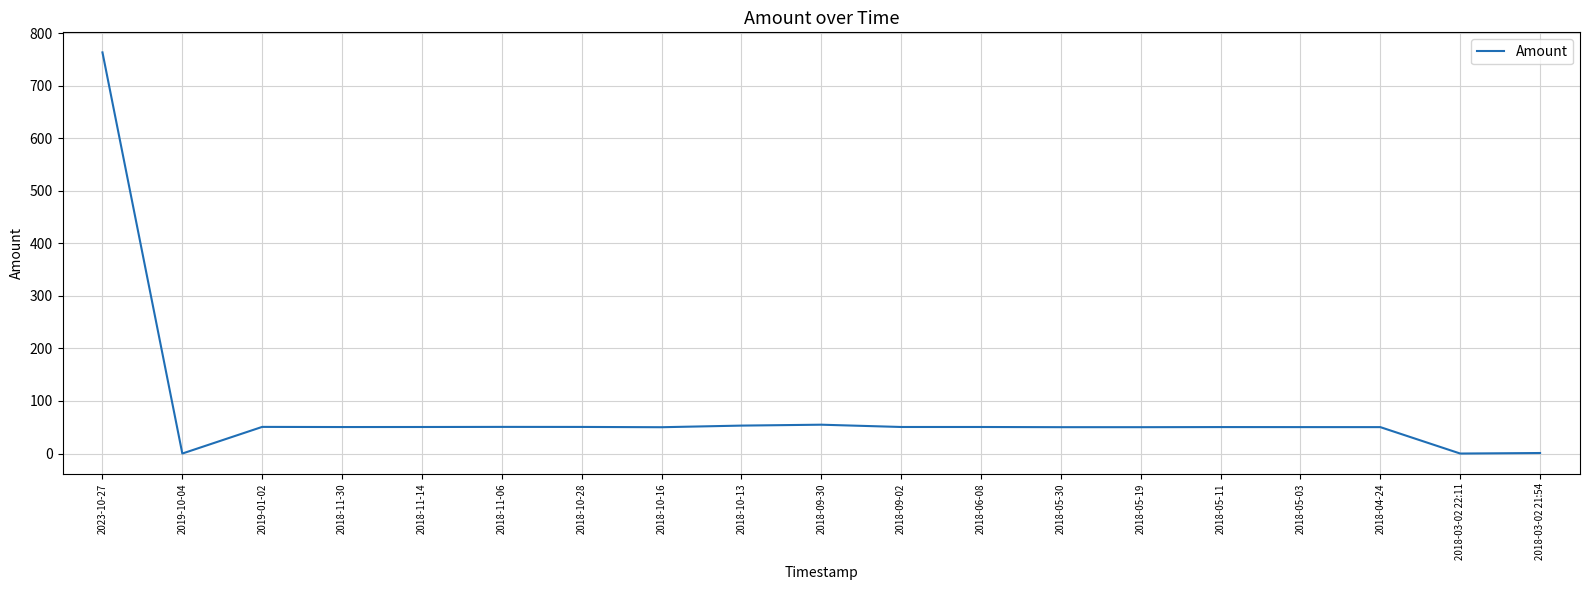

What is the greatest value displayed?

763.2